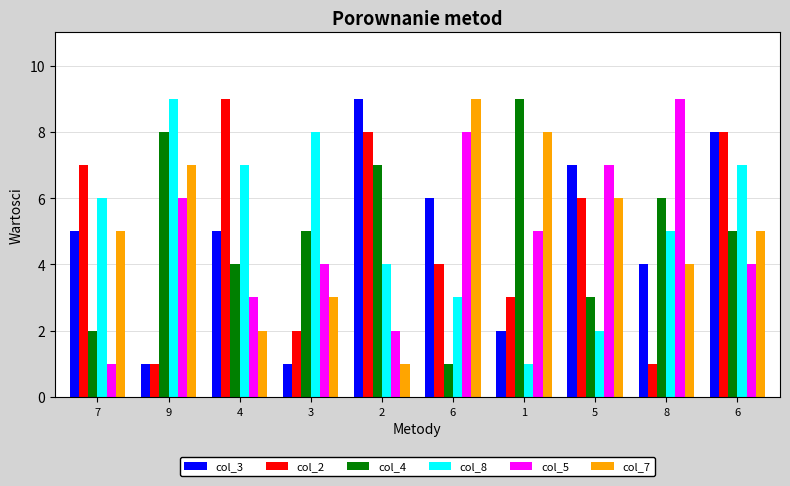

At which category does the chart reach its peak across all series?

2